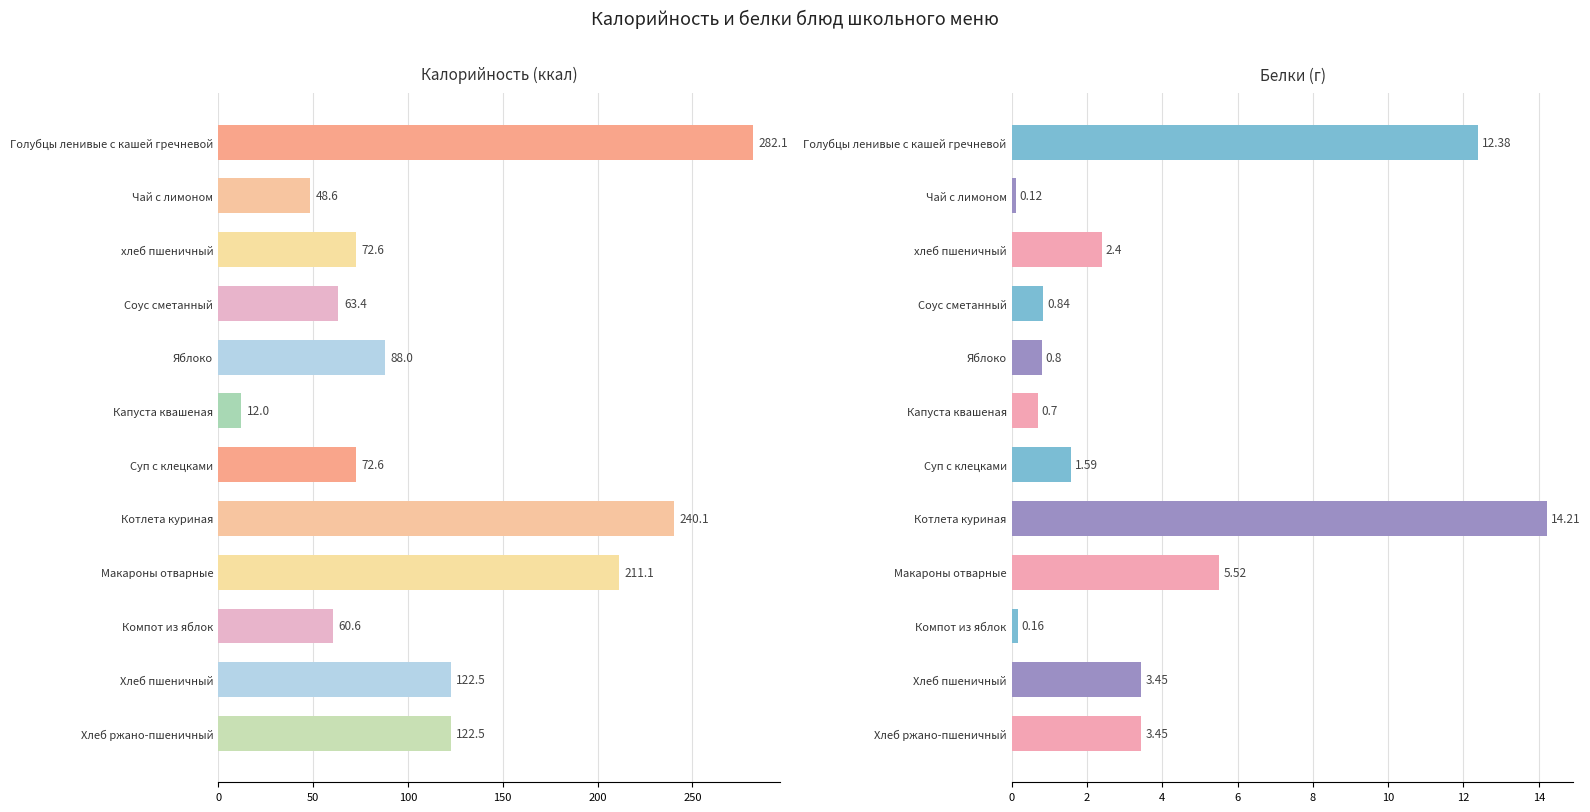

Rank the series by their average value, from lowest to highest.

Белки, Калорийность